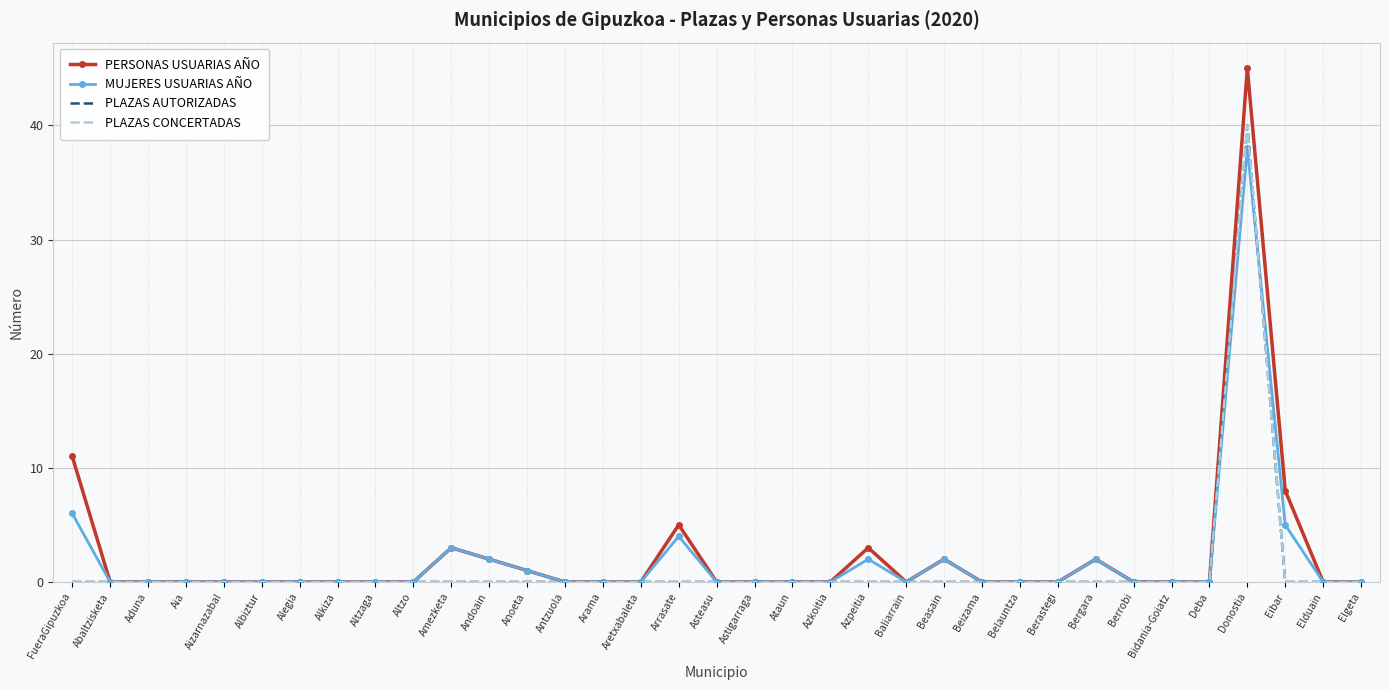

What is the difference between the second highest and minimum values in the PERSONAS USUARIAS AÑO series?

11